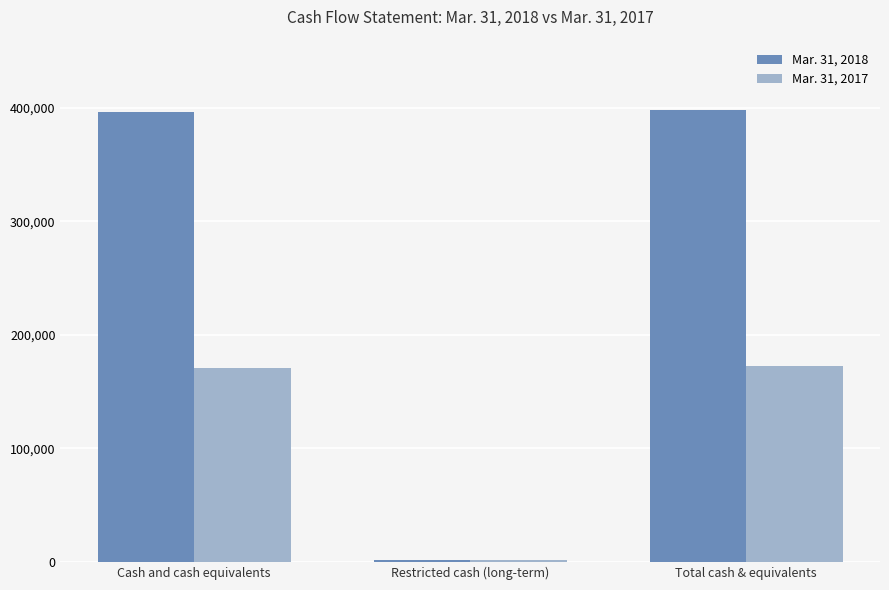

What position from the right is Total cash & equivalents?

1